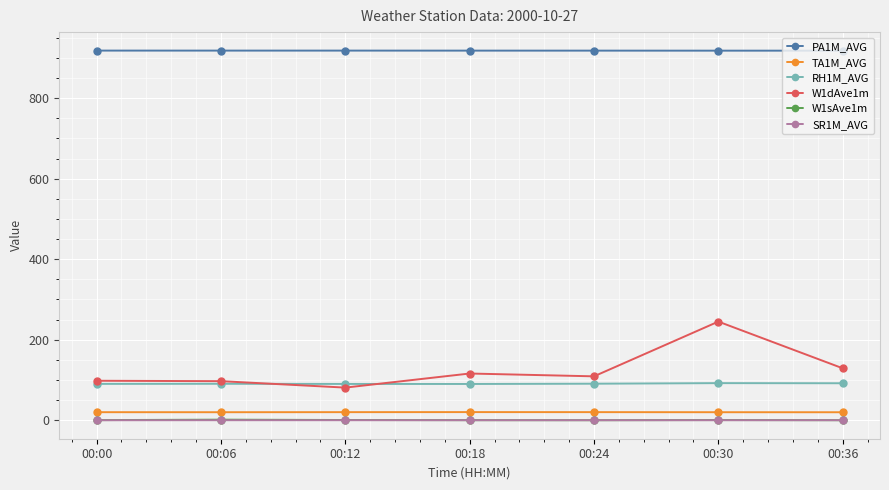

True or false: W1dAve1m and SR1M_AVG intersect in this chart.

False